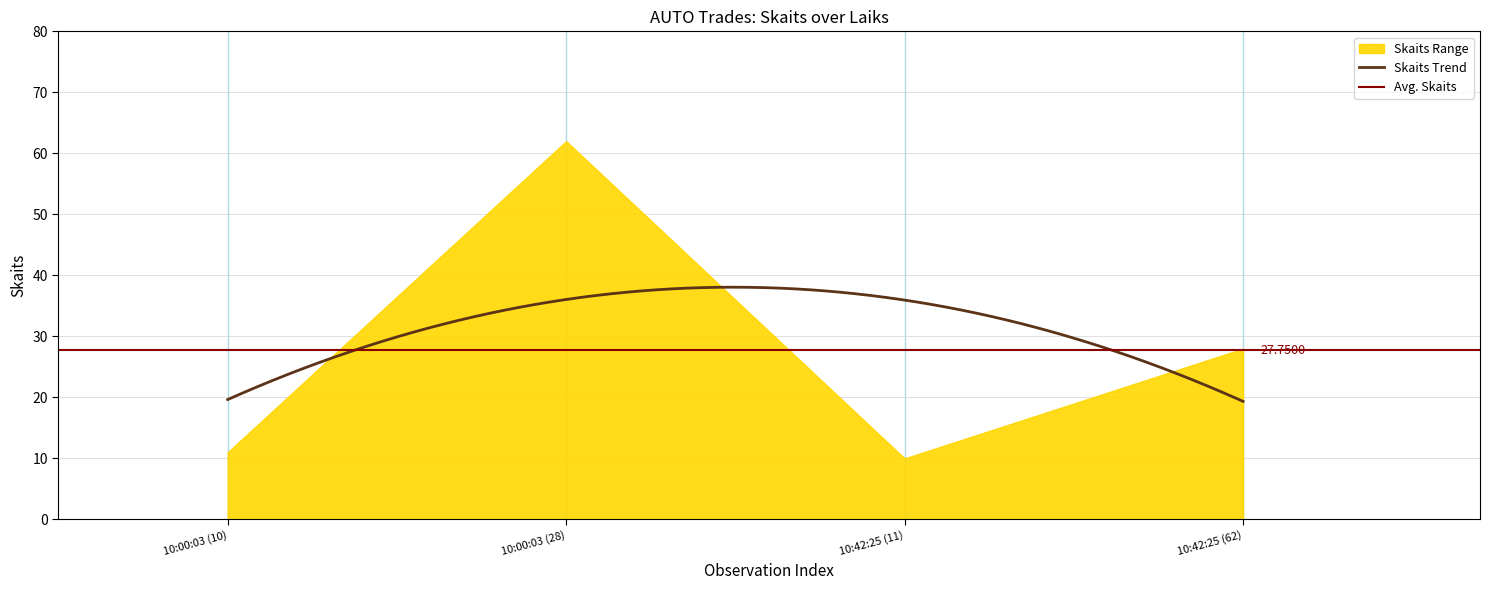

What is the average value?

28